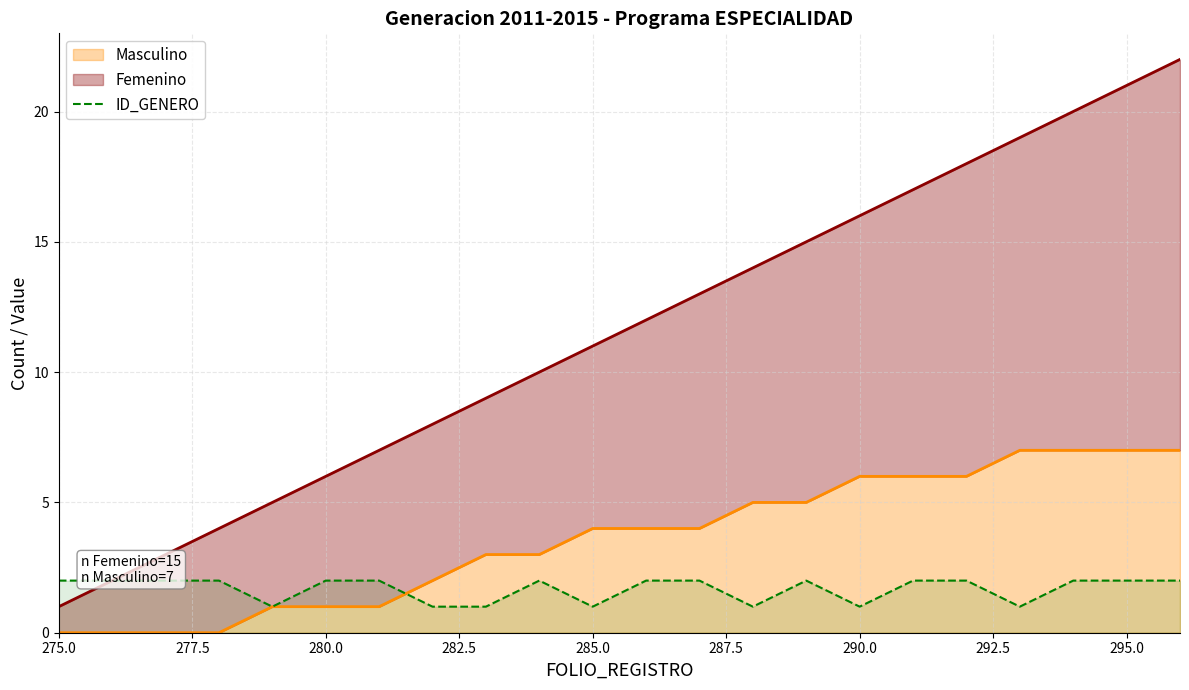

The Masculino series shows 2 at 275.0. True or false?

False